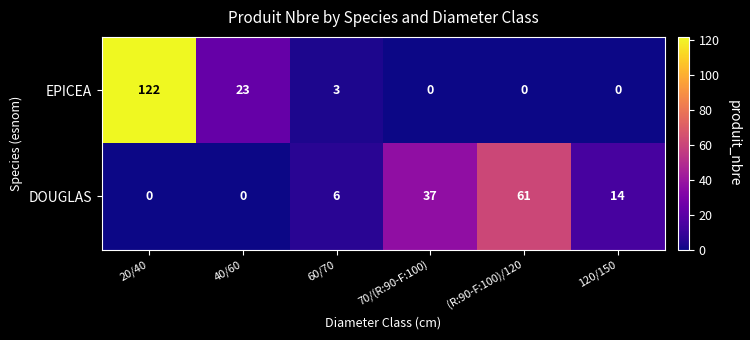

Reading left to right, extract all data points from this chart.

EPICEA: 20/40=122	40/60=23	60/70=3	70/(R:90-F:100)=0	(R:90-F:100)/120=0	120/150=0
DOUGLAS: 20/40=0	40/60=0	60/70=6	70/(R:90-F:100)=37	(R:90-F:100)/120=61	120/150=14